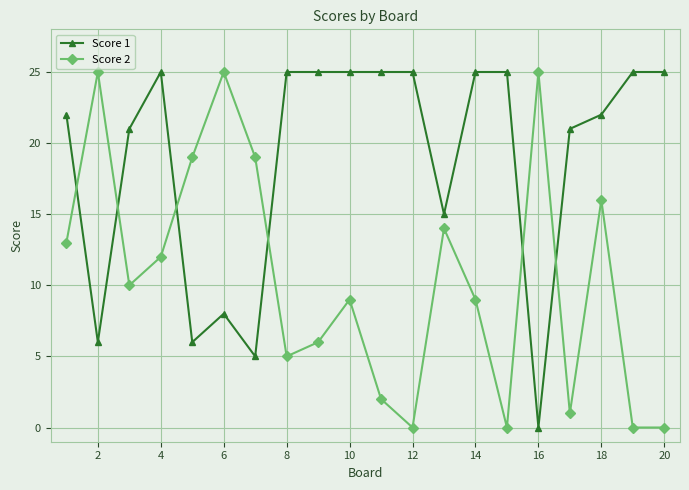

What is the greatest value displayed?

25